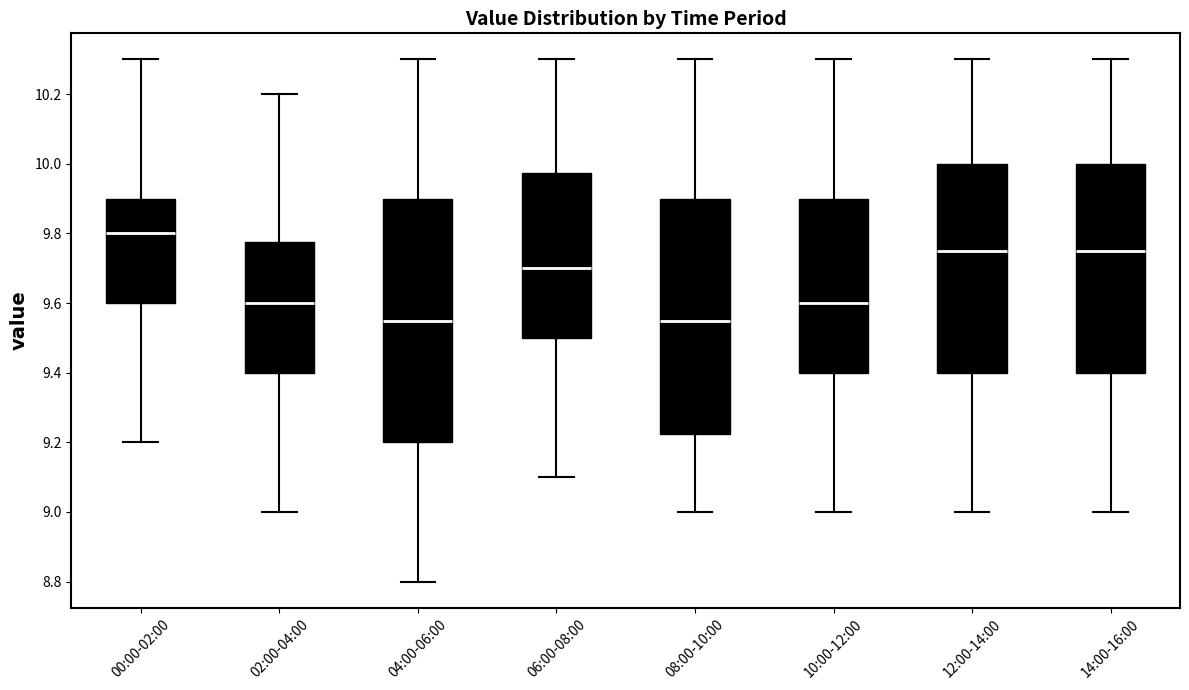

Where does the median line of the box for 02:00-04:00 sit on the y-axis? The values are not printed on the chart, so give them approximately, as read against the axis.

9.60